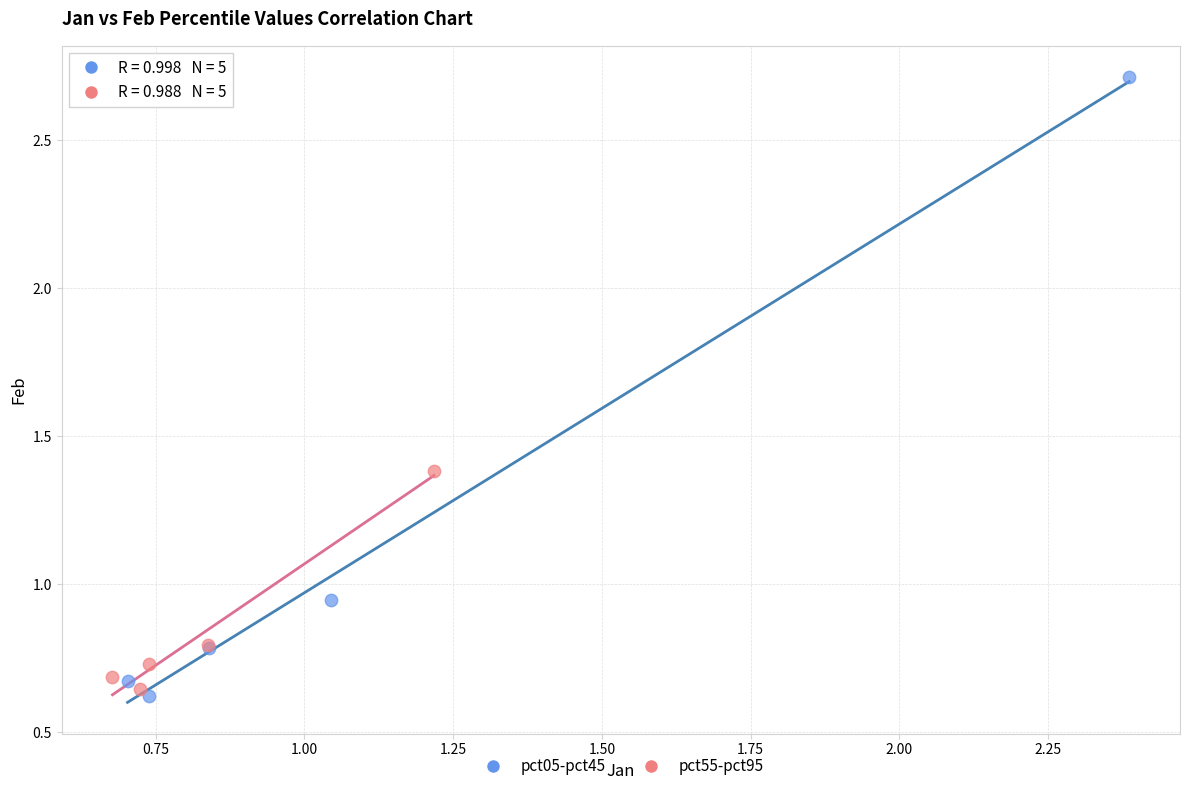

Which series has the widest spread of Y values?

pct05-pct45